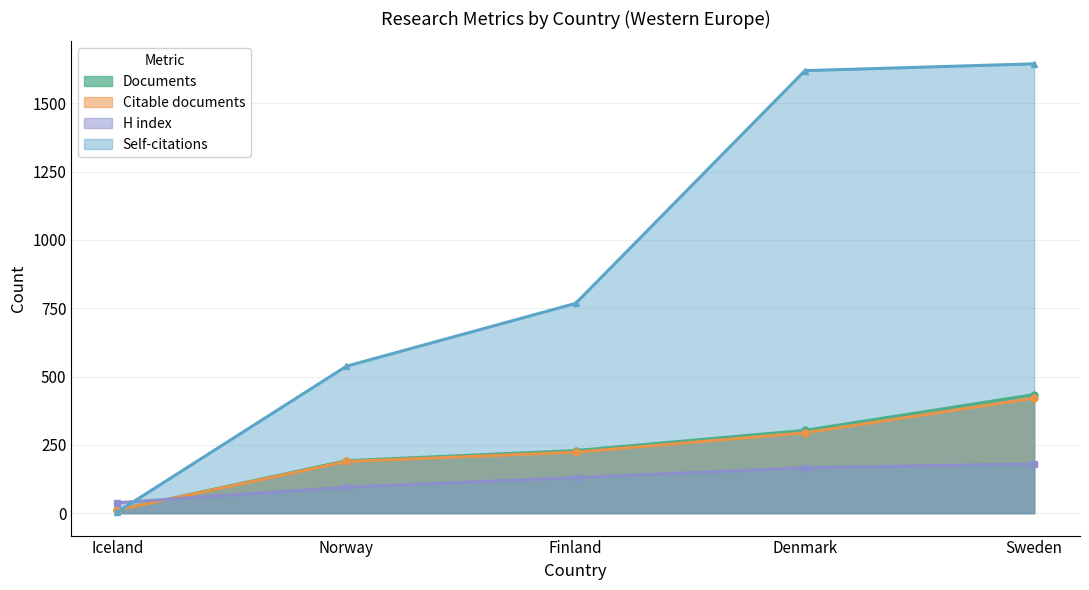

Does the chart have visible grid lines?

Yes